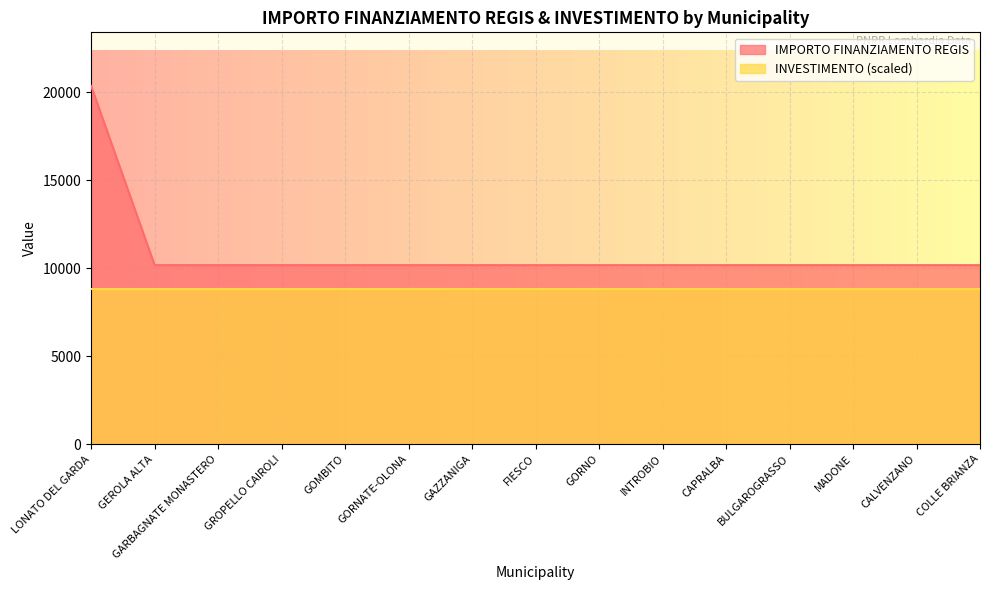

Which label corresponds to the smallest value in the chart?

GEROLA ALTA